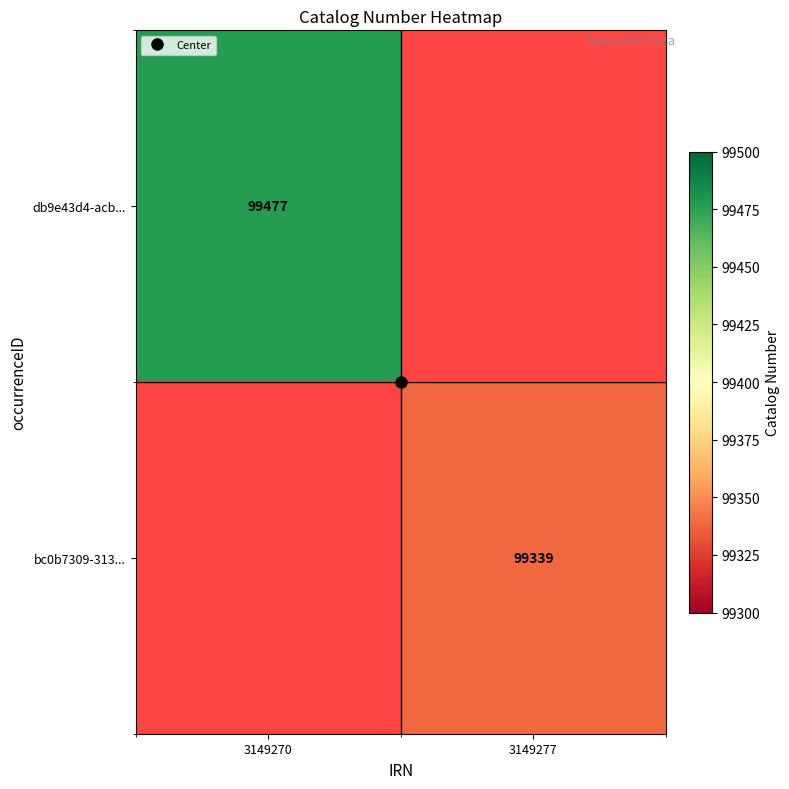

At which label is db9e43d4-acb... closest to 99477?

3149270